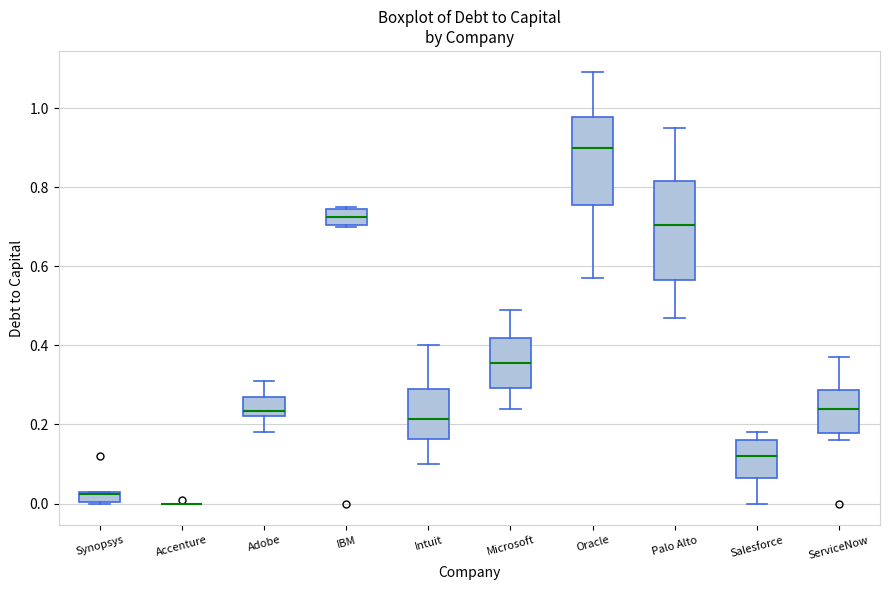

Where is the lower edge of the box for IBM on the y-axis? The values are not printed on the chart, so give them approximately, as read against the axis.

0.70